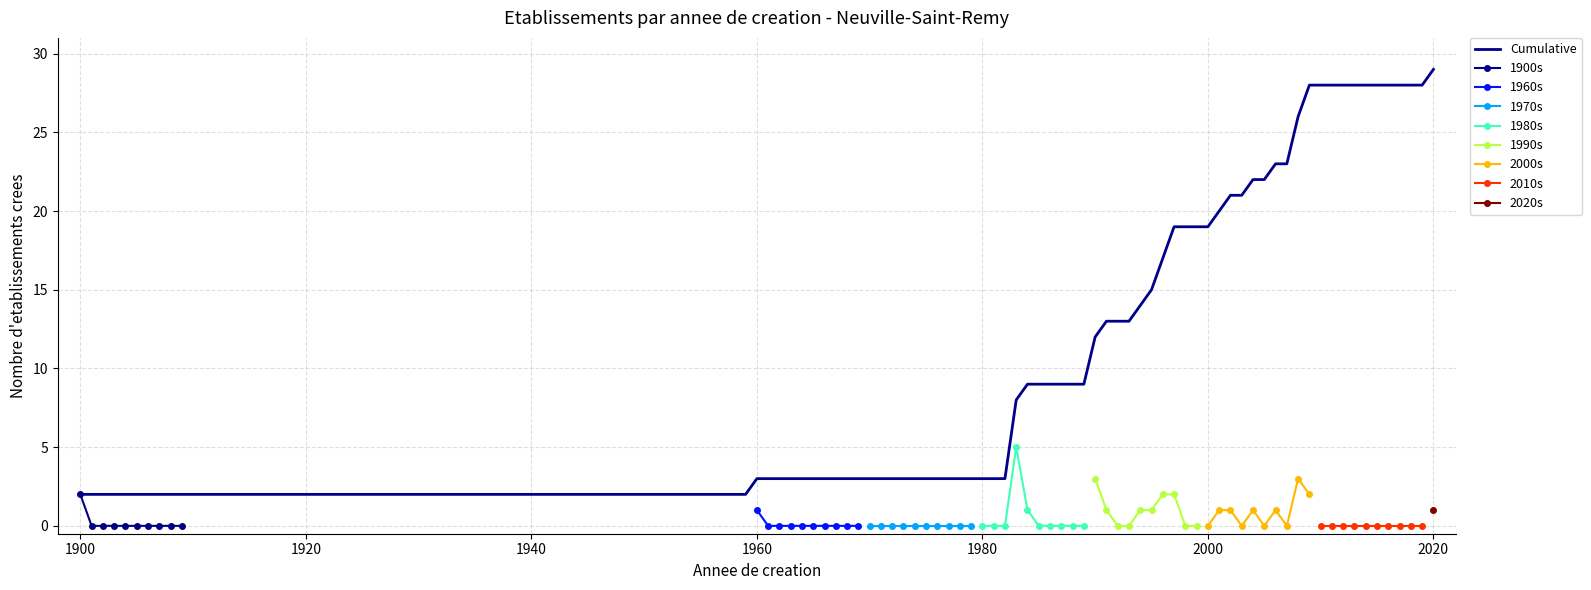

Is it true that longitude equals 2.0 at 6?

False